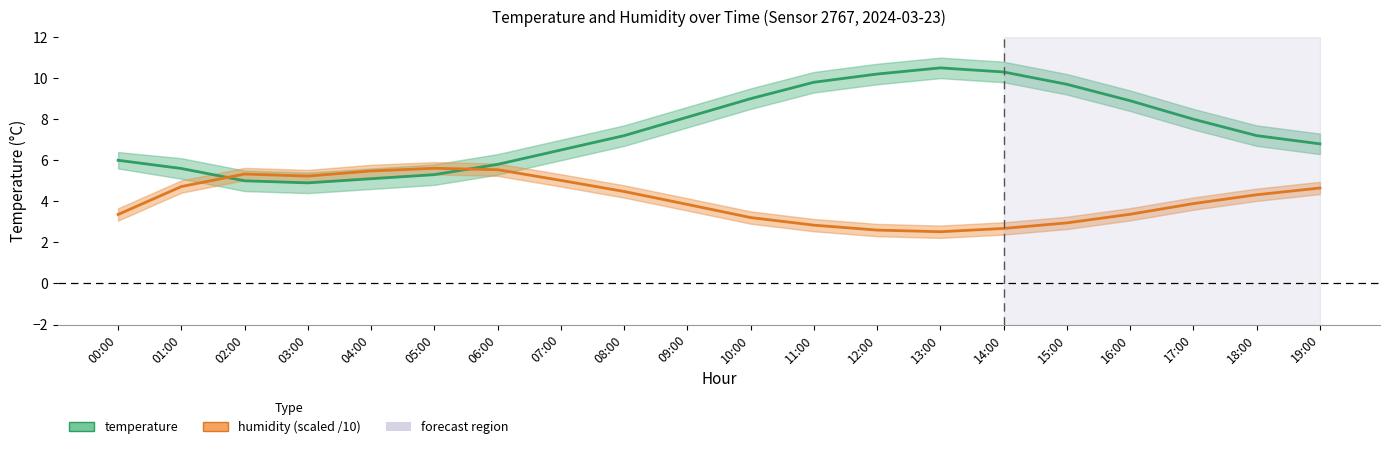

Does the chart have visible grid lines?

No